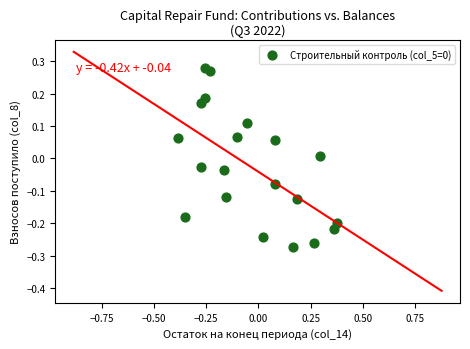

What is the range of X values (max minus min)?

0.8